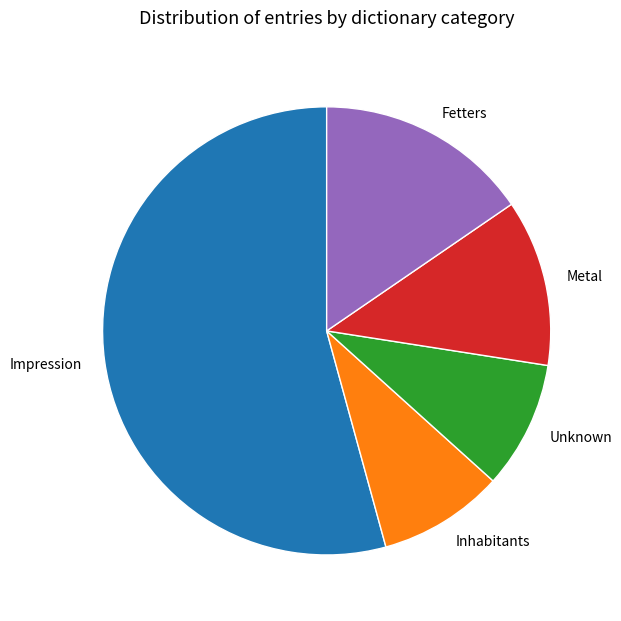

Combined, do Inhabitants and Fetters account for over 50%?

No